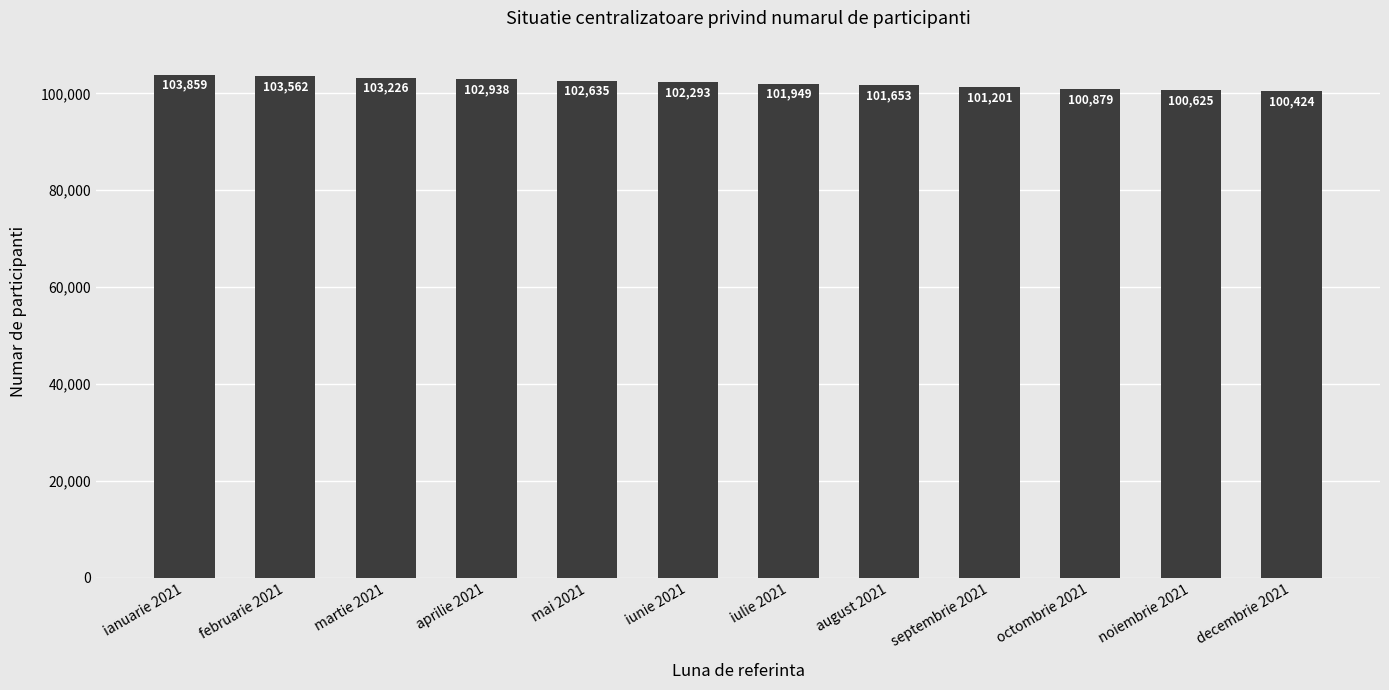

Reading left to right, extract all data points from this chart.

ianuarie 2021=103859	februarie 2021=103562	martie 2021=103226	aprilie 2021=102938	mai 2021=102635	iunie 2021=102293	iulie 2021=101949	august 2021=101653	septembrie 2021=101201	octombrie 2021=100879	noiembrie 2021=100625	decembrie 2021=100424